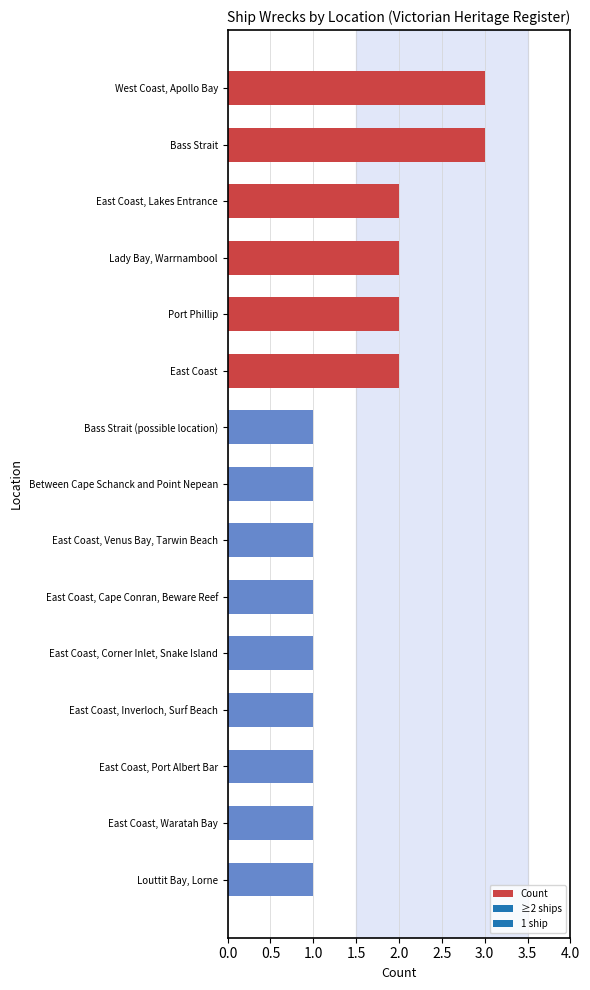

How many bars are there in total?

15